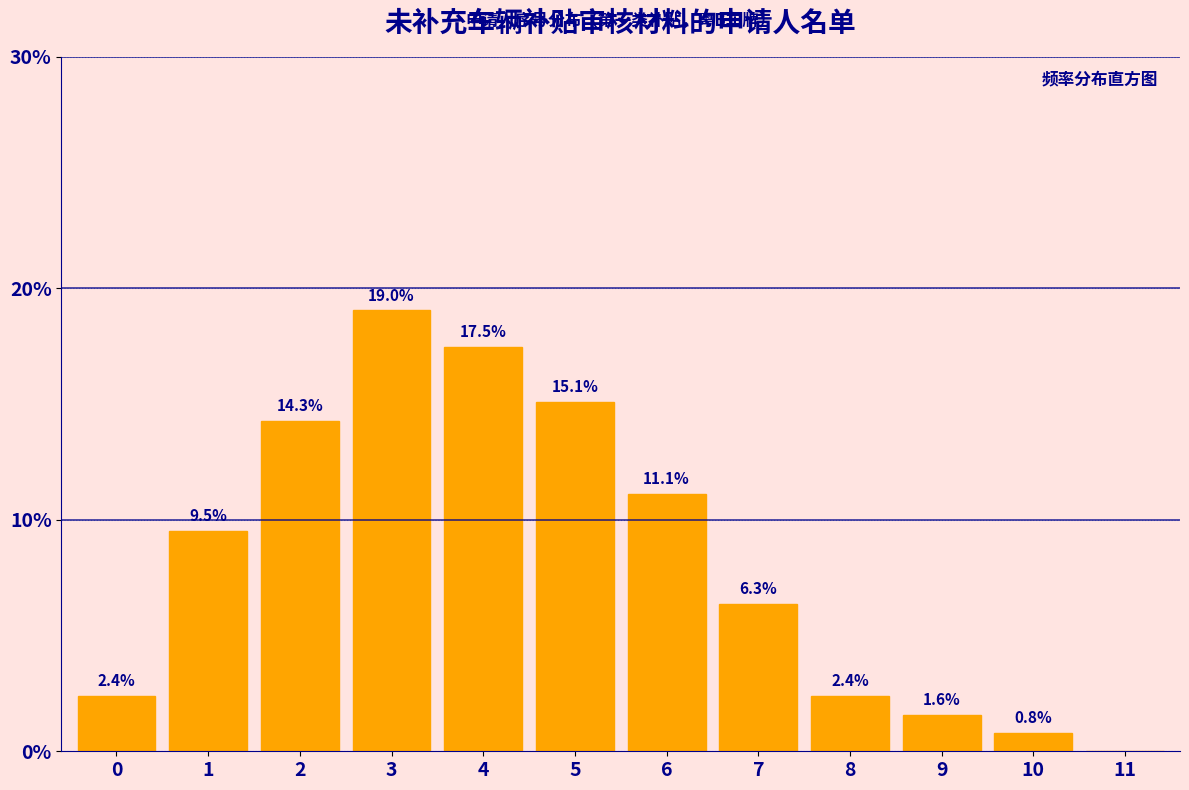

Reading left to right, what are all the values shown in this chart?

0=2.4	1=9.5	2=14.3	3=19.0	4=17.5	5=15.1	6=11.1	7=6.3	8=2.4	9=1.6	10=0.8	11=0.0